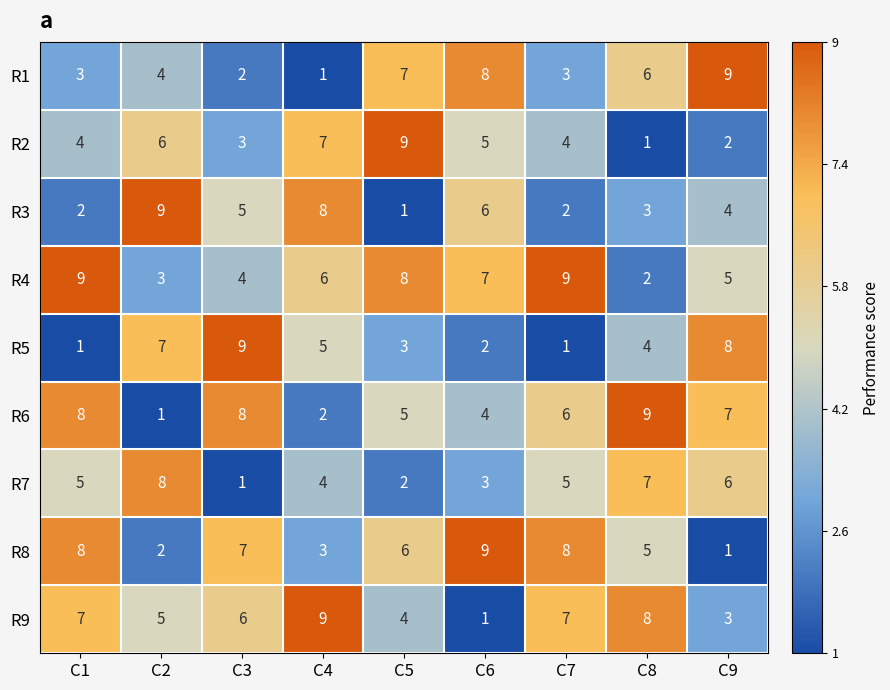

At how many categories does at least one series exceed 3?

9